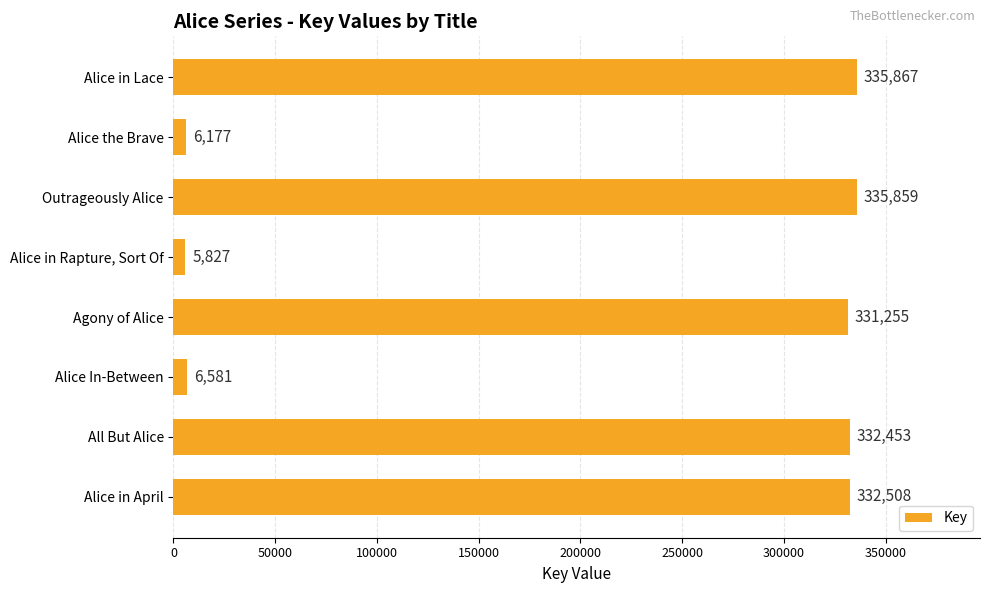

How many distinct data groups are displayed?

1